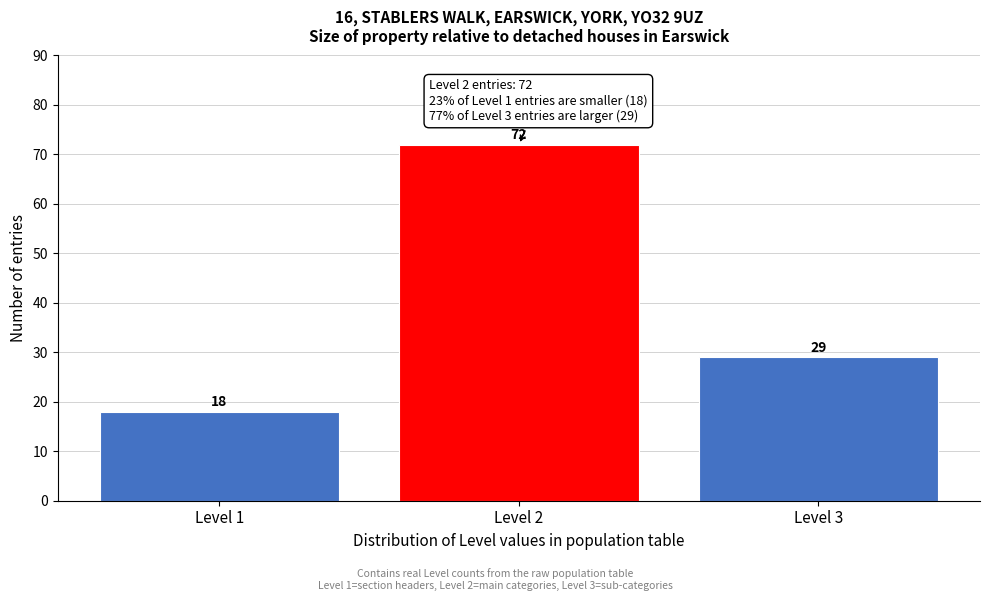

Reading left to right, what are all the values shown in this chart?

18	72	29